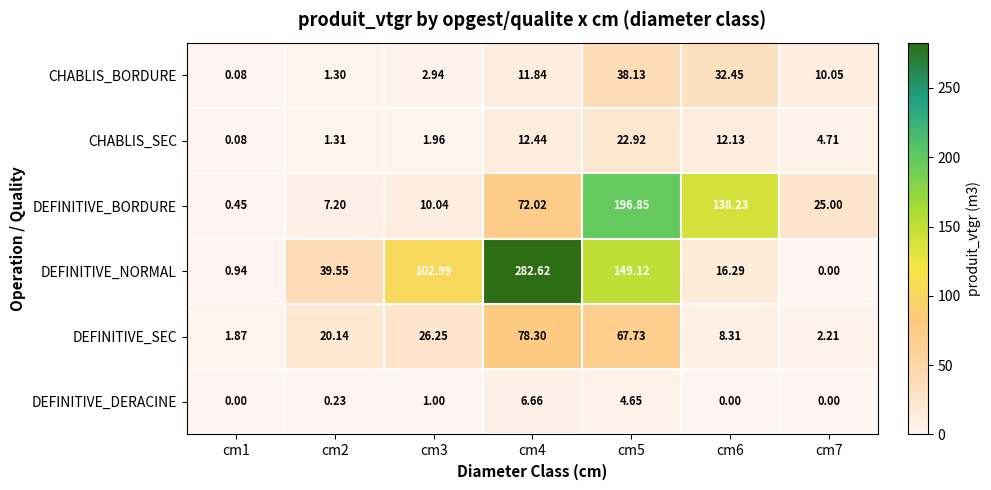

Which series has the largest total across all categories?

DEFINITIVE_NORMAL